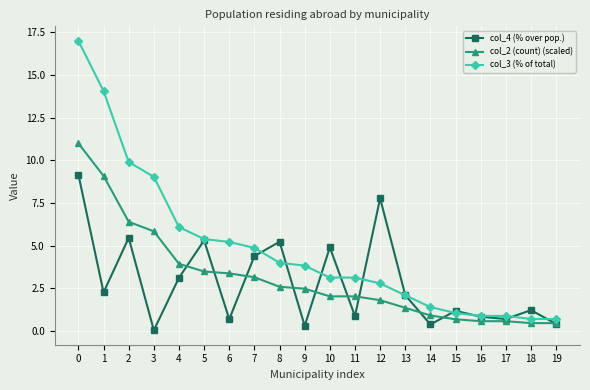

What are all the series names shown in the legend?

col_4 (% over pop.), col_2 (count) (scaled), col_3 (% of total)